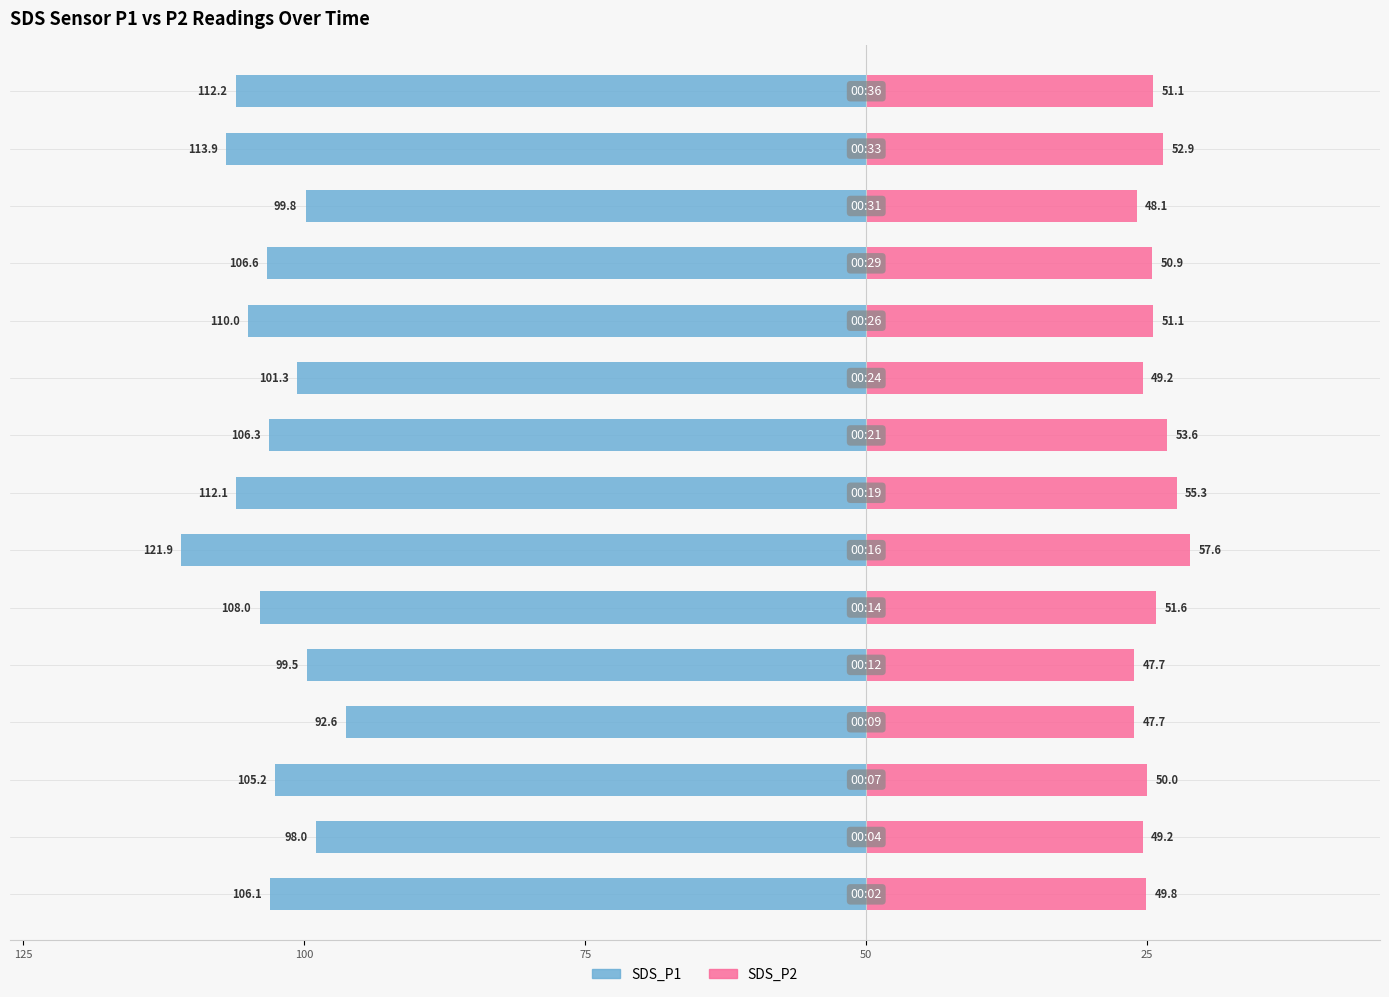

What is the difference between the second highest and second lowest values in the SDS_P2 series?

7.5